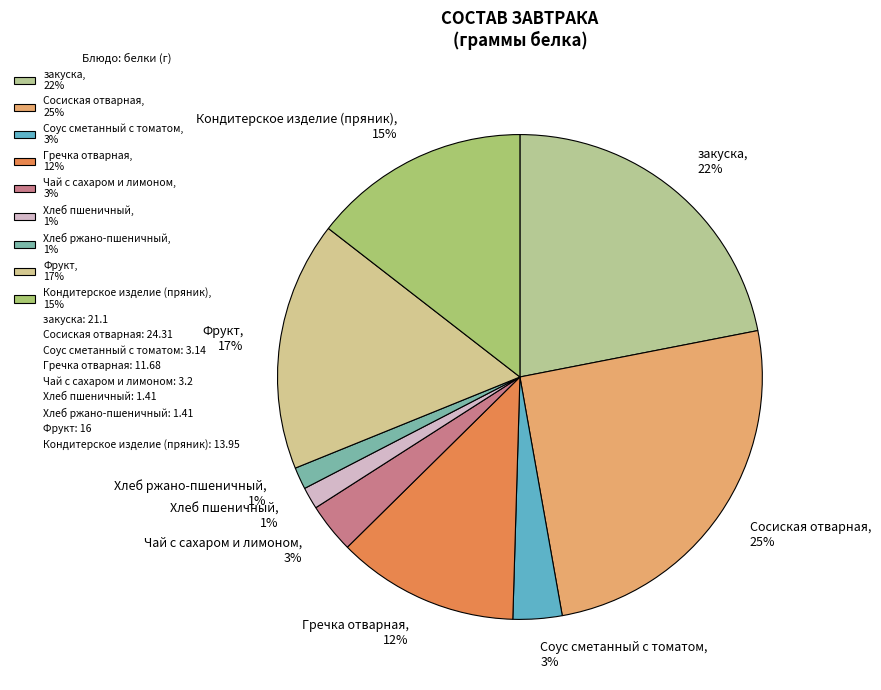

Which slice is the largest?

Сосиская отварная